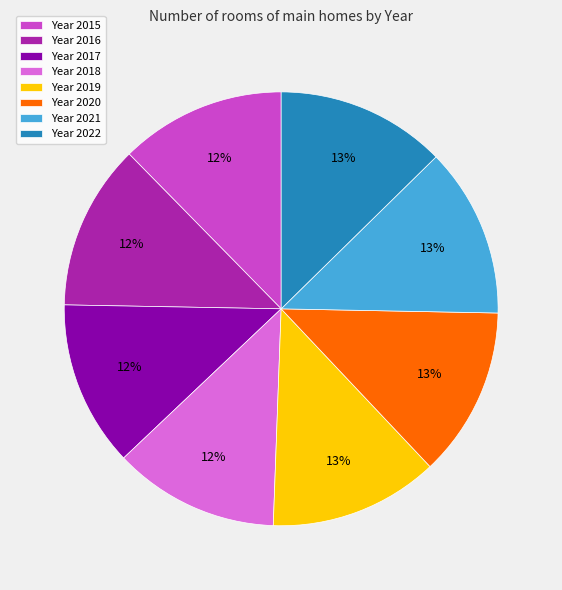

Approximately how many times larger is the value at Year 2016 compared to Year 2018?

1.0